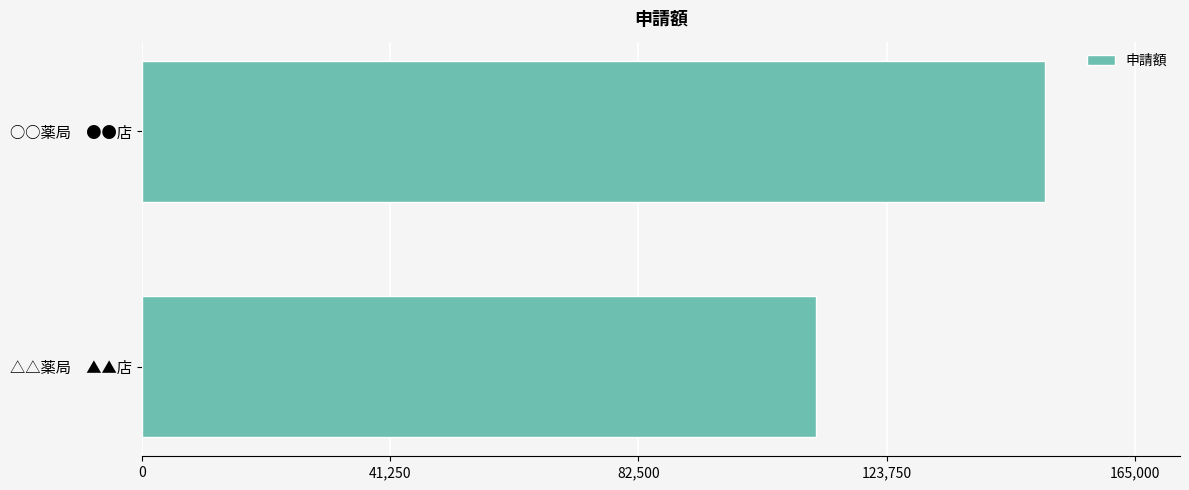

Reading top to bottom, what are all the values shown in this chart?

150000	112000